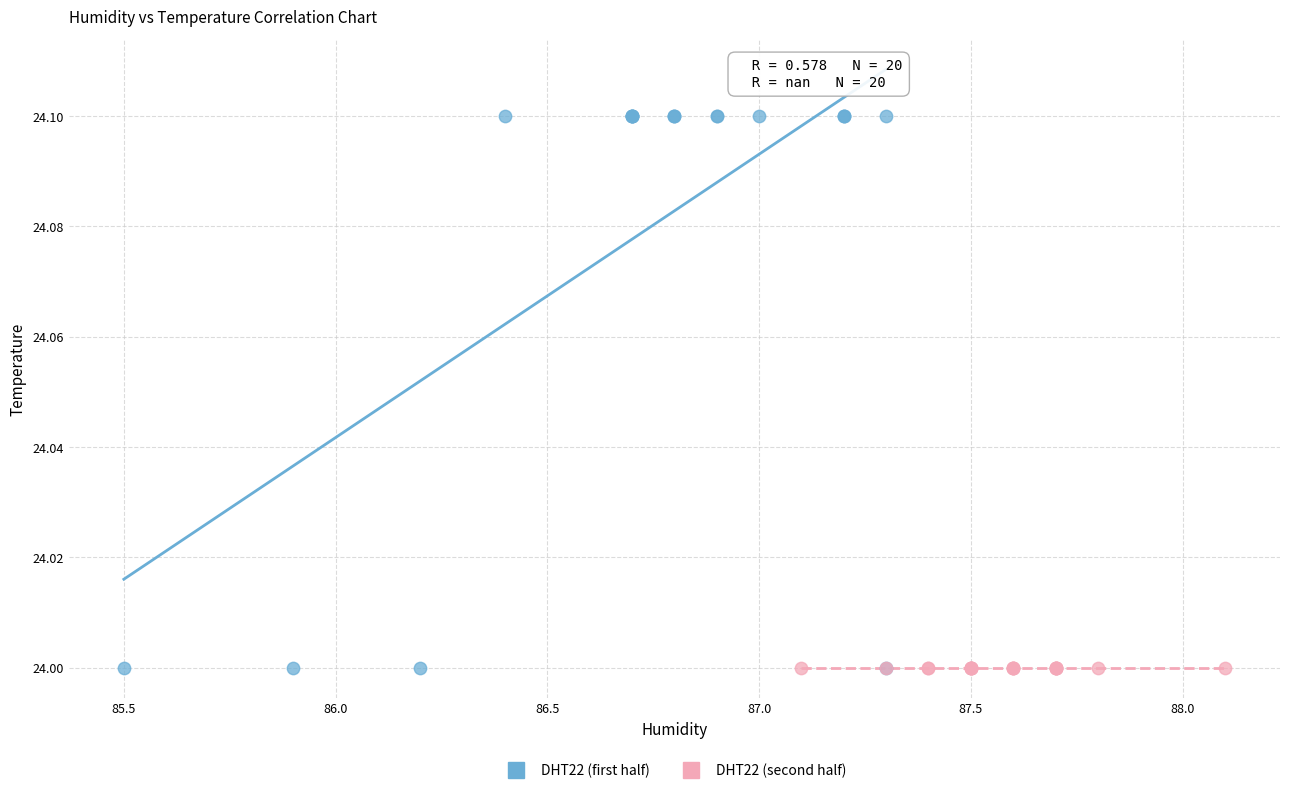

What are all the series names shown in the legend?

DHT22 (first half), DHT22 (second half)